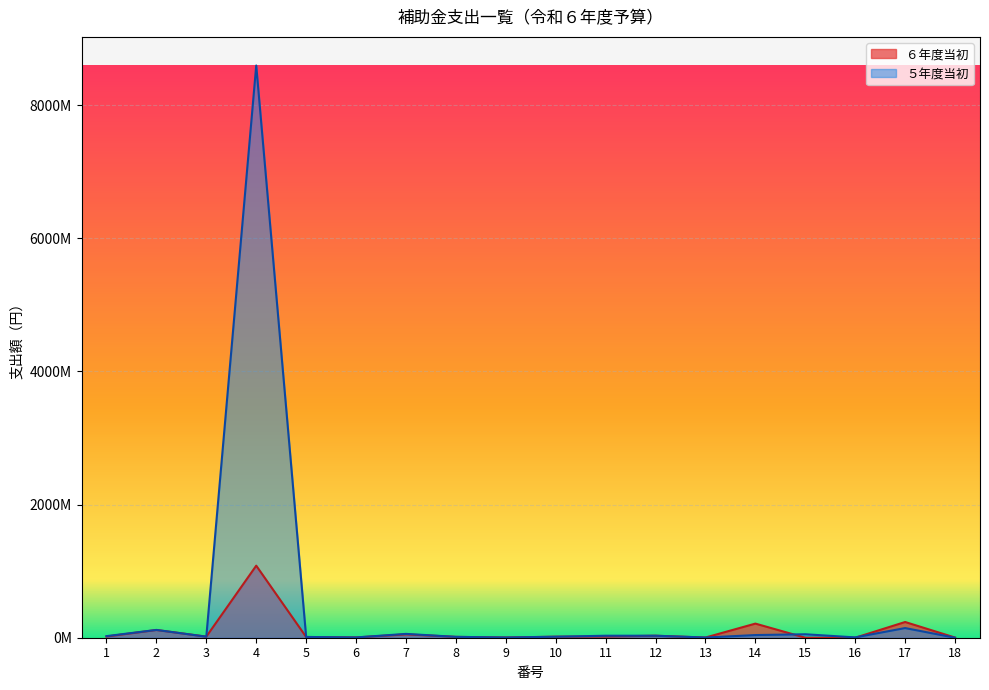

Rank the series at 2 from highest to lowest value.

５年度当初, ６年度当初